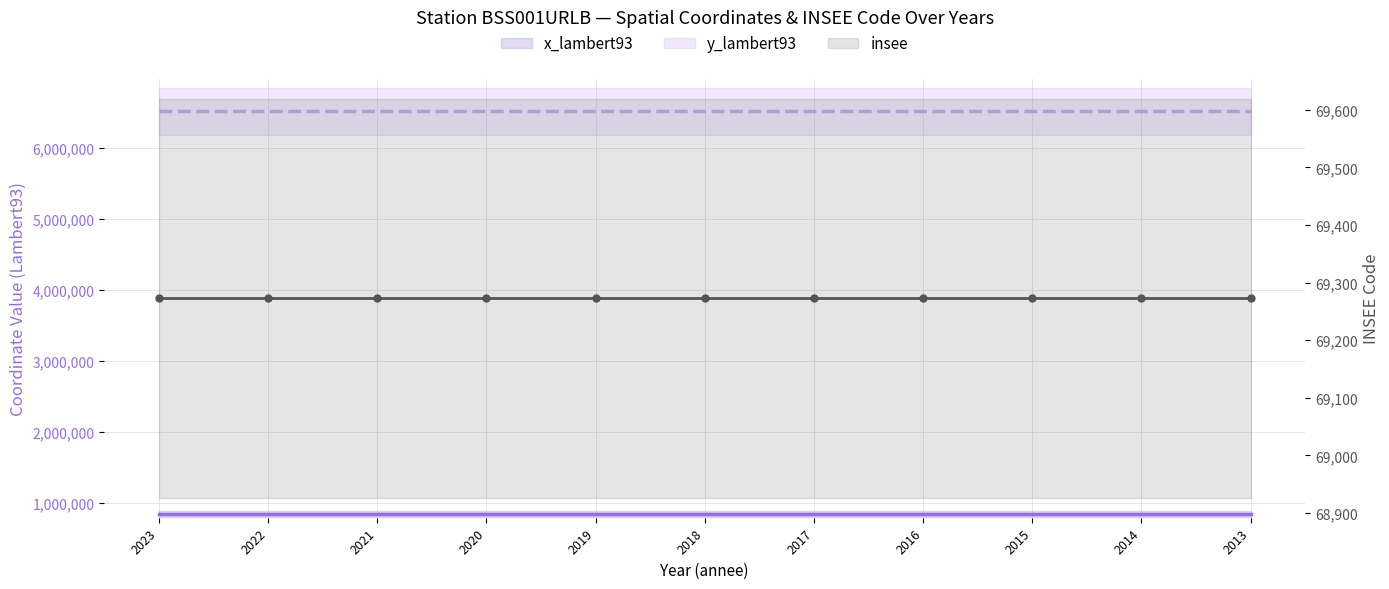

Which series has the largest total across all categories?

y_lambert93